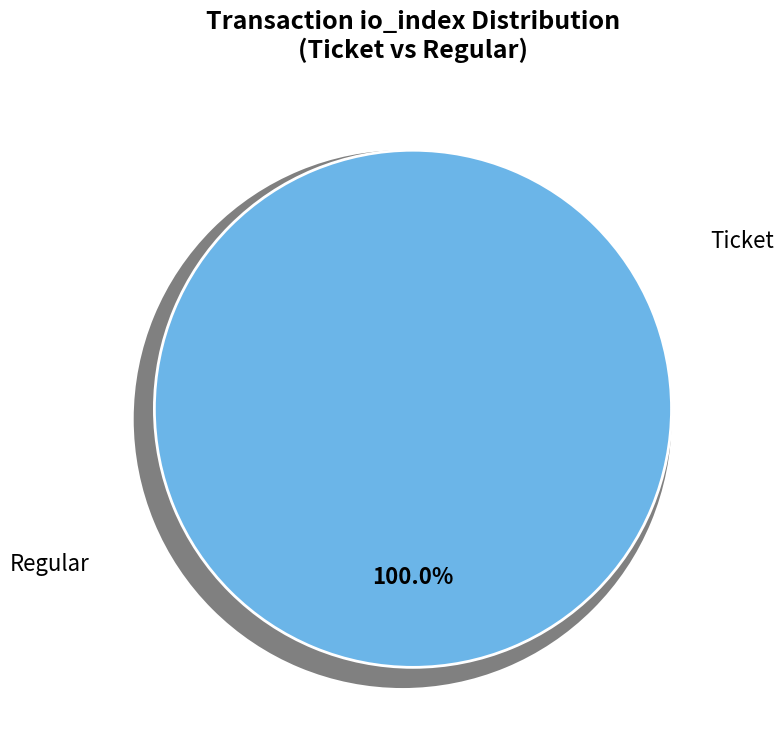

Combined, what portion of the pie is Ticket and Regular?

100.0%